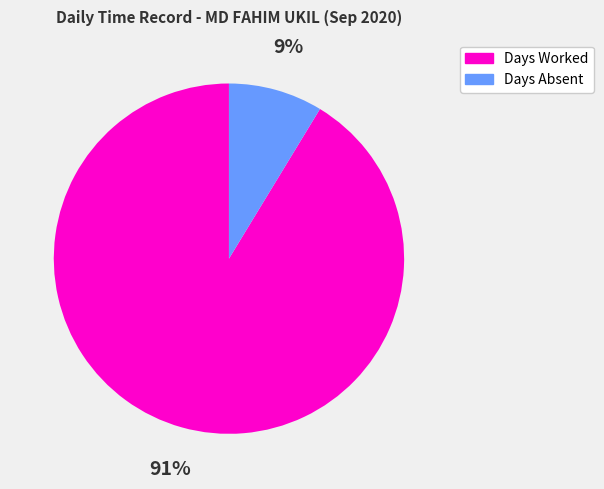

To the nearest percent, what is the average slice percentage?

50%